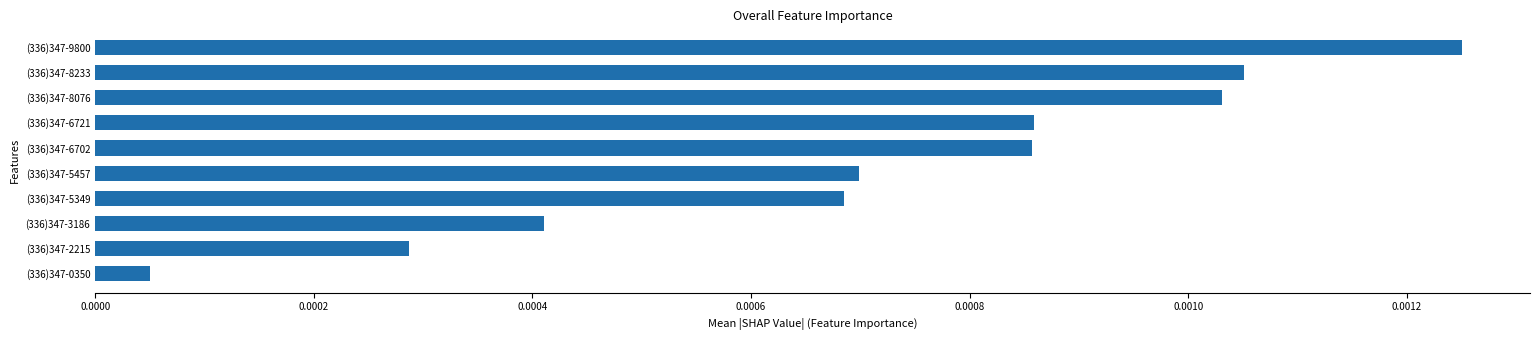

Between (336)347-5349 and (336)347-8233, which is larger?

(336)347-8233